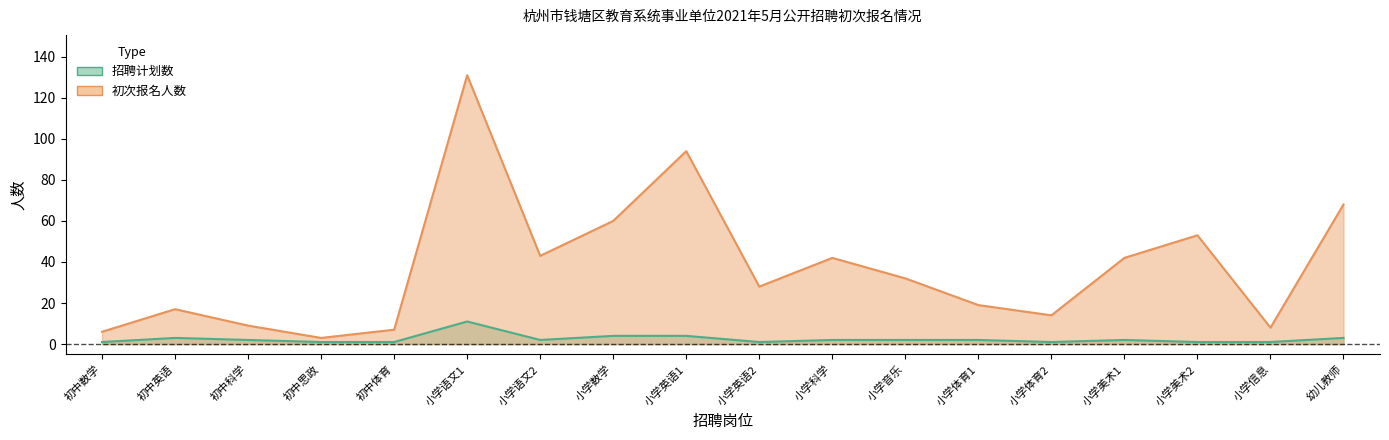

Between 小学美术1 and 小学美术2, which series saw the biggest shift?

初次报名人数